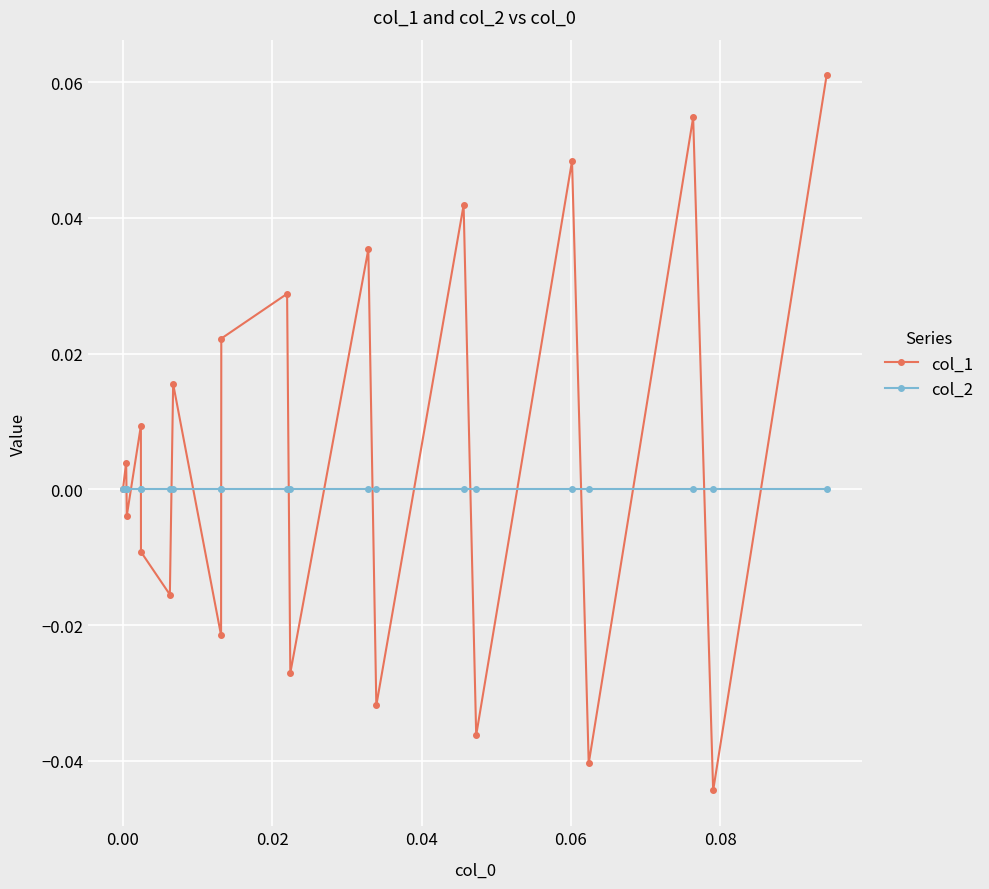

Which series has the largest range (max minus min)?

col_1